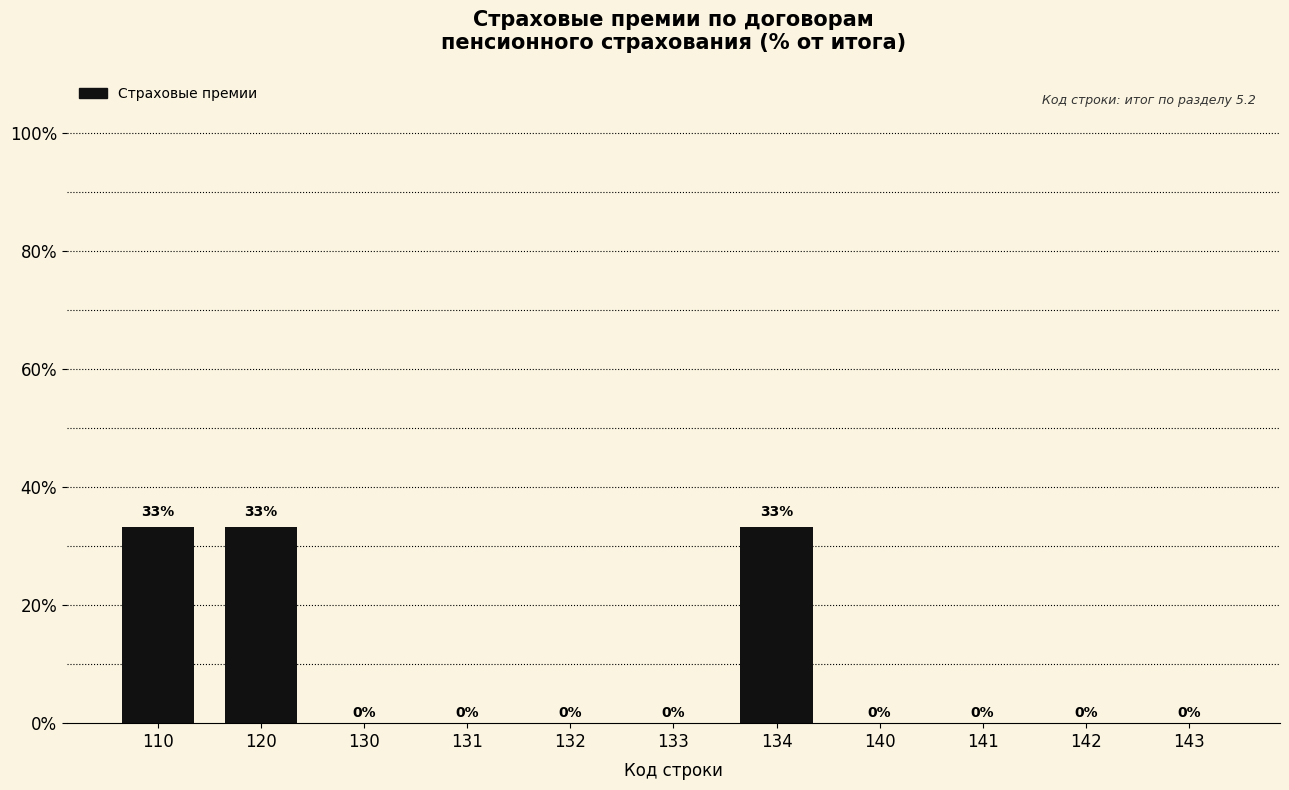

What is the maximum value shown in the chart?

33.3